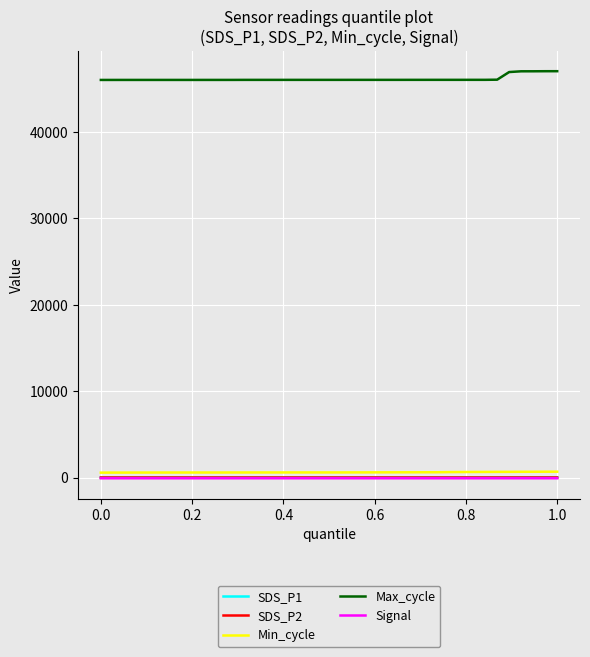

True or false: Min_cycle and Max_cycle cross at least once.

False